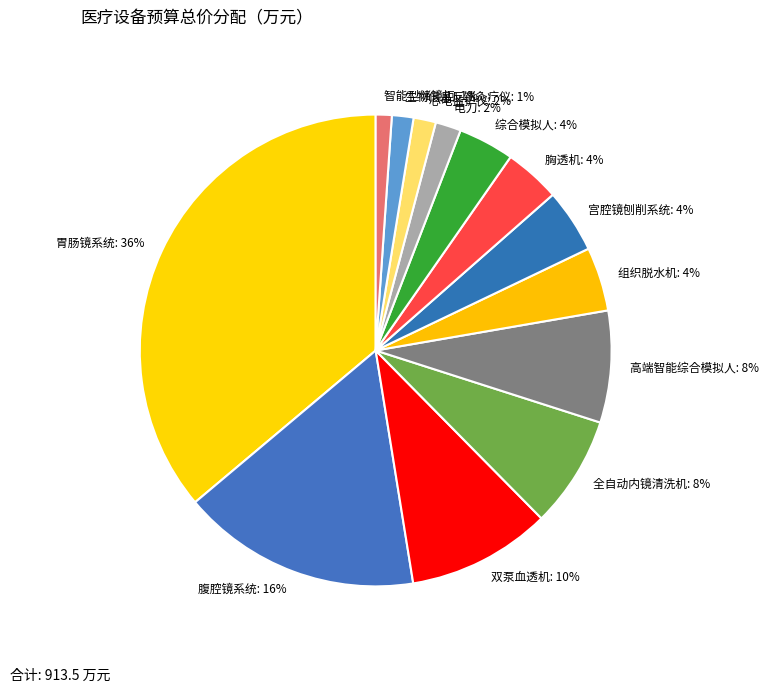

To the nearest percent, what is the difference between the largest and smallest slice percentages?

35%